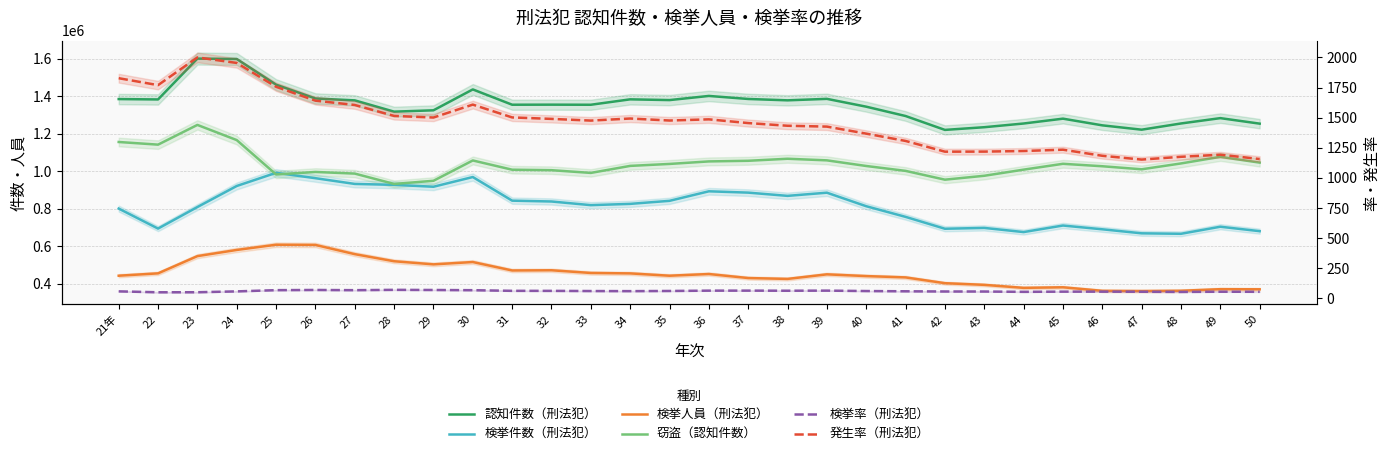

At which label is 検挙件数（刑法犯） closest to 828568?

34